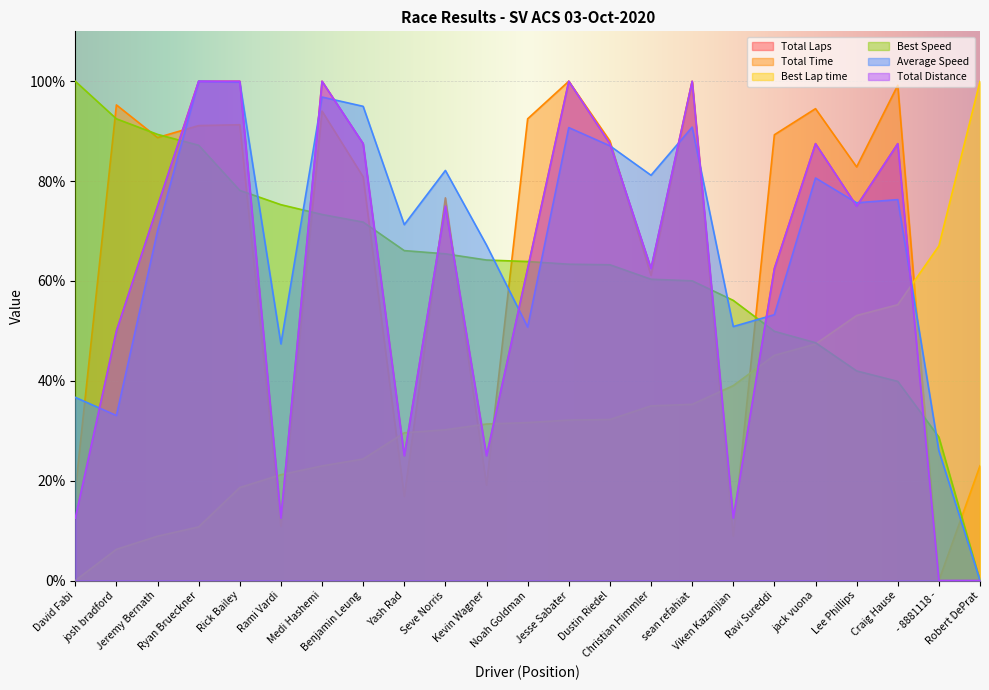

How many times do Best Speed and Best Lap time cross each other?

1